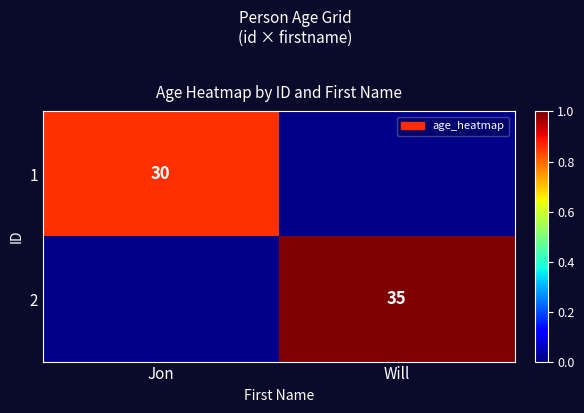

The value of 1 at Jon is 30. True or false?

True